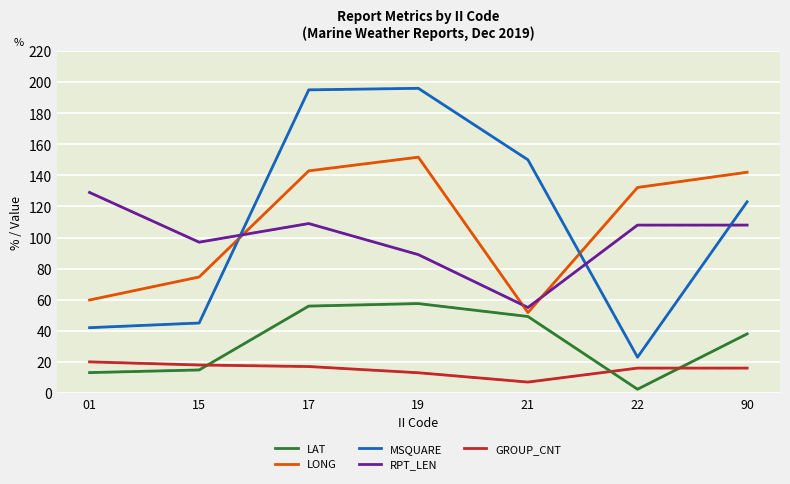

What is the difference between the second highest and minimum values in the LONG series?

91.2